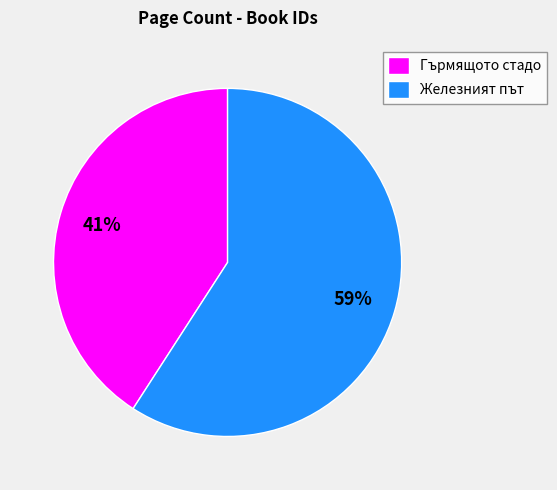

How many slices are in this pie chart?

2